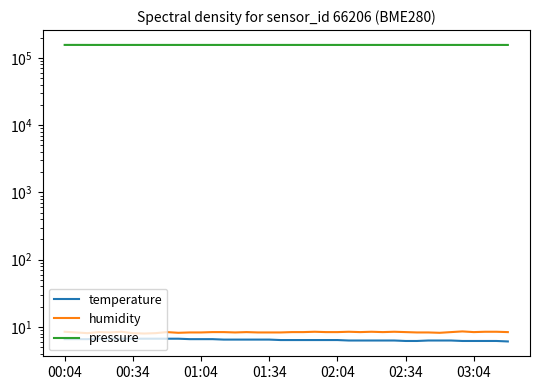

Does the chart display data point markers on the line(s)?

No